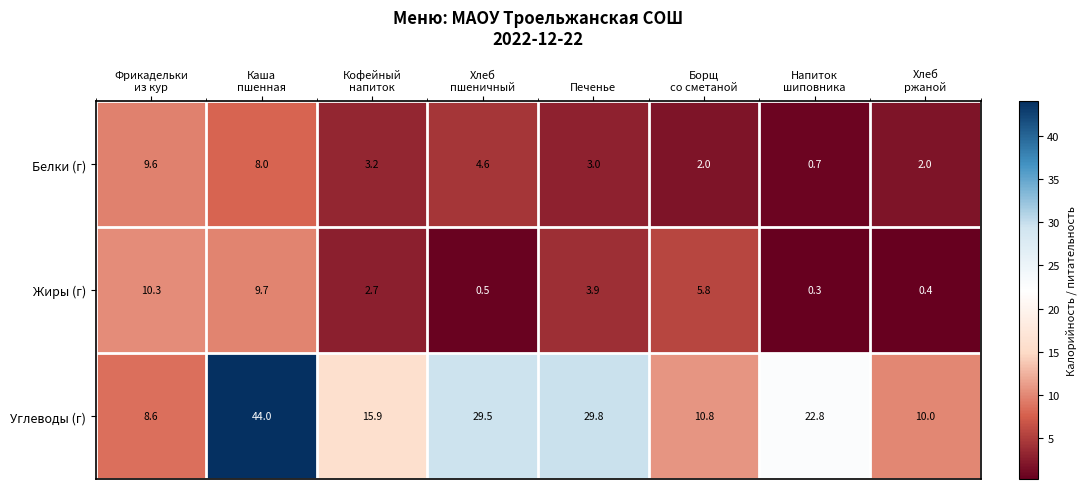

Which series has the widest spread of values?

Углеводы (г)